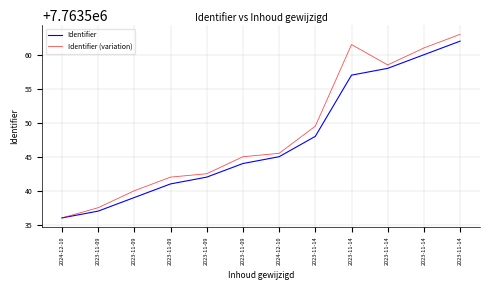

What is the value of the Identifier (variation) point at the 1st from the left?

7763536.0